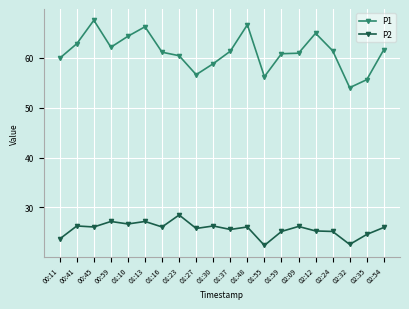

True or false: P2 and P1 cross at least once.

False